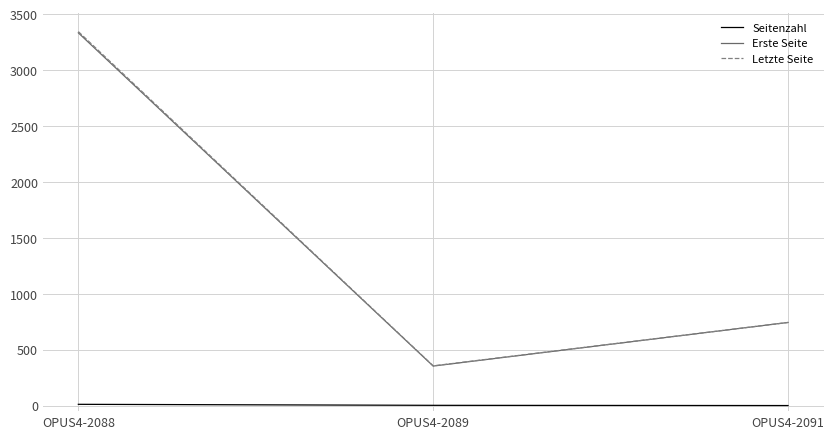

Rank the categories by Letzte Seite value from lowest to highest.

OPUS4-2089, OPUS4-2091, OPUS4-2088